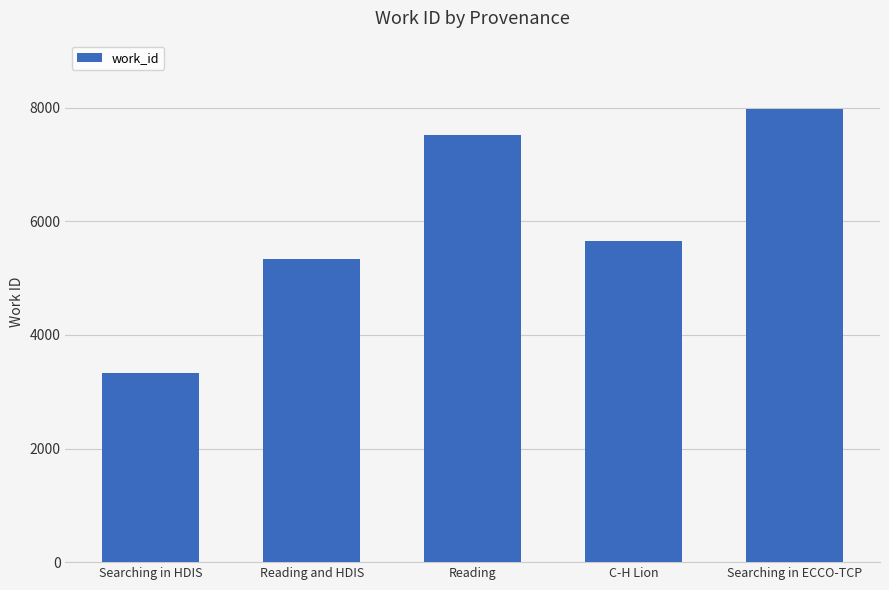

Where does the data first go above 5657?

Reading